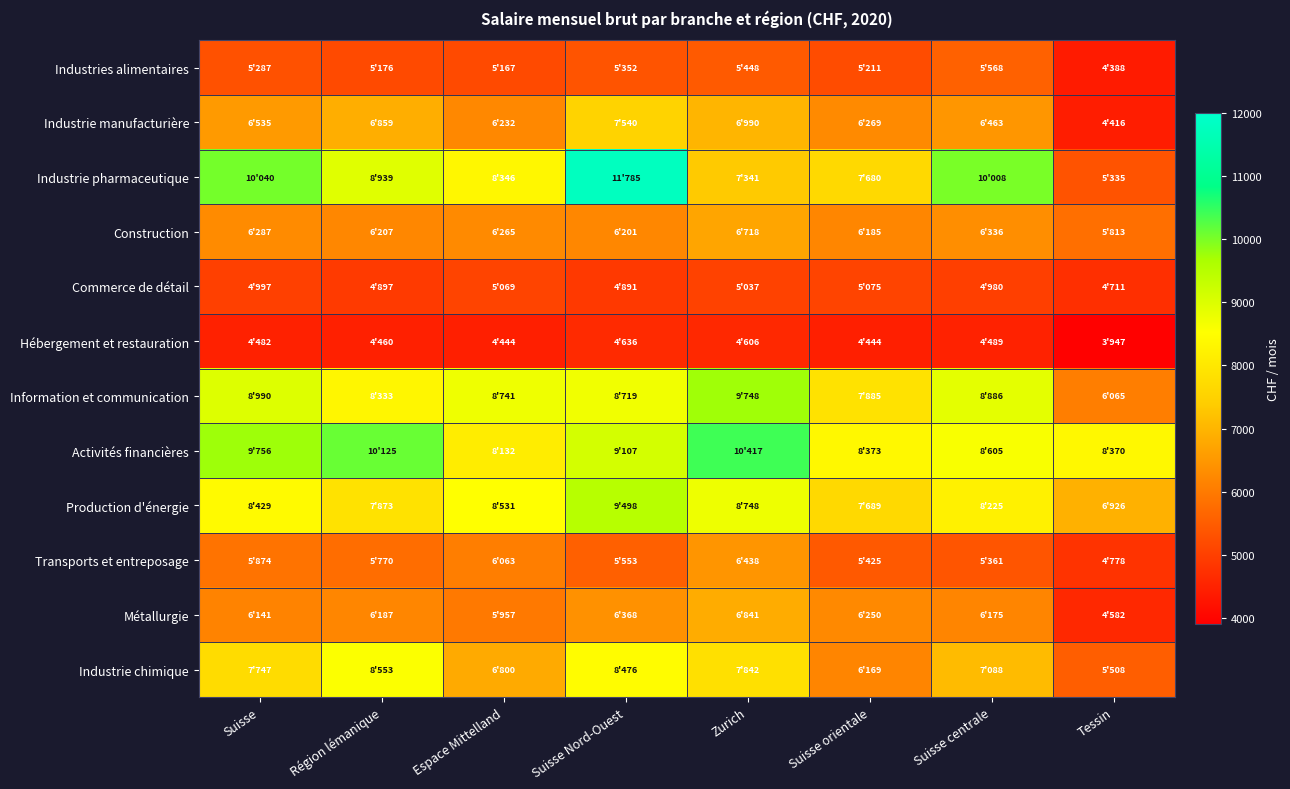

Reading left to right, extract all data points from this chart.

Industries alimentaires: Suisse=5287	Région lémanique=5176	Espace Mittelland=5167	Suisse Nord-Ouest=5352	Zurich=5448	Suisse orientale=5211	Suisse centrale=5568	Tessin=4388
Industrie manufacturière: Suisse=6535	Région lémanique=6859	Espace Mittelland=6232	Suisse Nord-Ouest=7540	Zurich=6990	Suisse orientale=6269	Suisse centrale=6463	Tessin=4416
Industrie pharmaceutique: Suisse=10040	Région lémanique=8939	Espace Mittelland=8346	Suisse Nord-Ouest=11785	Zurich=7341	Suisse orientale=7680	Suisse centrale=10008	Tessin=5335
Construction: Suisse=6287	Région lémanique=6207	Espace Mittelland=6265	Suisse Nord-Ouest=6201	Zurich=6718	Suisse orientale=6185	Suisse centrale=6336	Tessin=5813
Commerce de détail: Suisse=4997	Région lémanique=4897	Espace Mittelland=5069	Suisse Nord-Ouest=4891	Zurich=5037	Suisse orientale=5075	Suisse centrale=4980	Tessin=4711
Hébergement et restauration: Suisse=4482	Région lémanique=4460	Espace Mittelland=4444	Suisse Nord-Ouest=4636	Zurich=4606	Suisse orientale=4444	Suisse centrale=4489	Tessin=3947
Information et communication: Suisse=8990	Région lémanique=8333	Espace Mittelland=8741	Suisse Nord-Ouest=8719	Zurich=9748	Suisse orientale=7885	Suisse centrale=8886	Tessin=6065
Activités financières: Suisse=9756	Région lémanique=10125	Espace Mittelland=8132	Suisse Nord-Ouest=9107	Zurich=10417	Suisse orientale=8373	Suisse centrale=8605	Tessin=8370
Production d'énergie: Suisse=8429	Région lémanique=7873	Espace Mittelland=8531	Suisse Nord-Ouest=9498	Zurich=8748	Suisse orientale=7689	Suisse centrale=8225	Tessin=6926
Transports et entreposage: Suisse=5874	Région lémanique=5770	Espace Mittelland=6063	Suisse Nord-Ouest=5553	Zurich=6438	Suisse orientale=5425	Suisse centrale=5361	Tessin=4778
Métallurgie: Suisse=6141	Région lémanique=6187	Espace Mittelland=5957	Suisse Nord-Ouest=6368	Zurich=6841	Suisse orientale=6250	Suisse centrale=6175	Tessin=4582
Industrie chimique: Suisse=7747	Région lémanique=8553	Espace Mittelland=6800	Suisse Nord-Ouest=8476	Zurich=7842	Suisse orientale=6169	Suisse centrale=7088	Tessin=5508